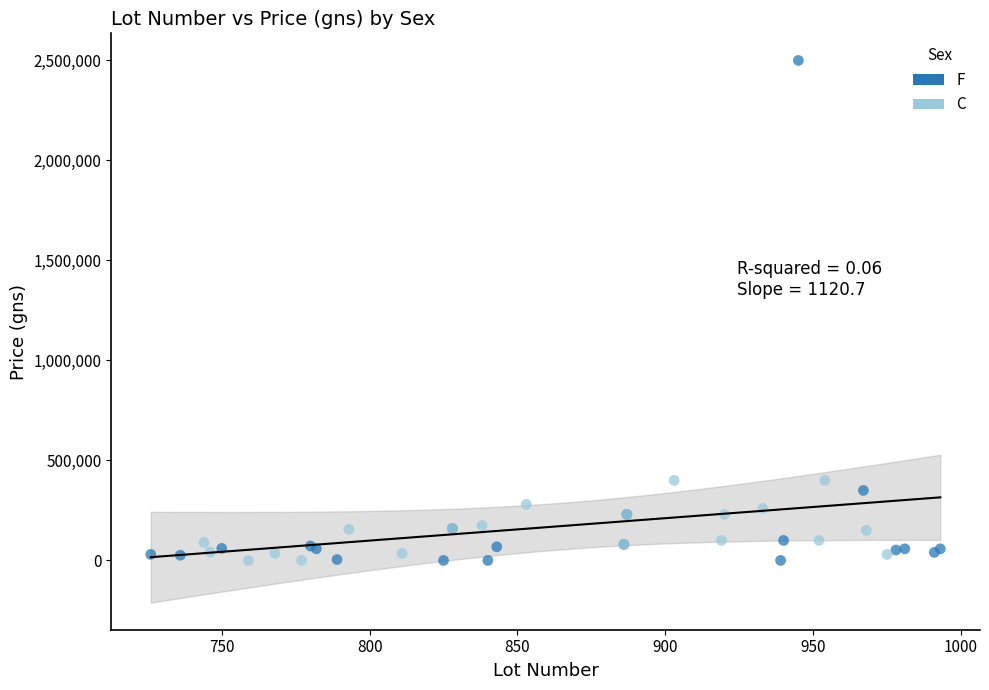

Which series has the largest Y range (max minus min)?

F